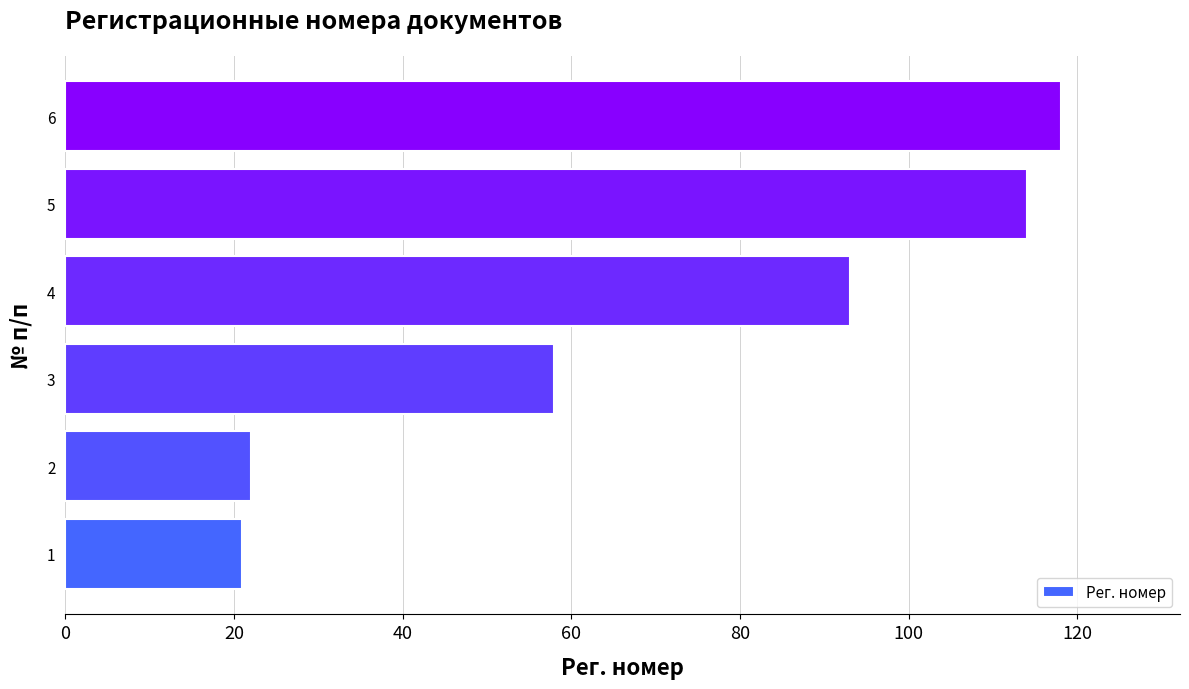

The chart shows a value of 21 at 3. True or false?

False